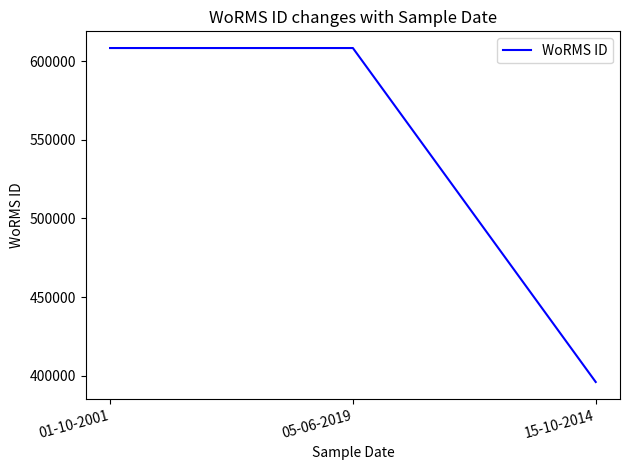

What is the change in value from 05-06-2019 to 15-10-2014?

-212367